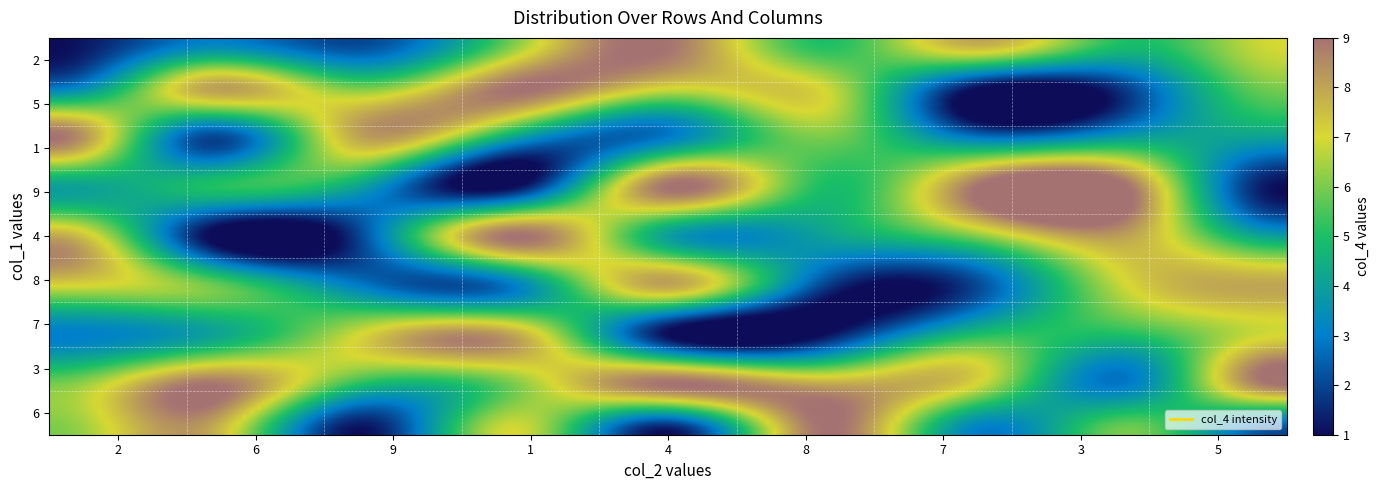

Reading left to right, extract all data points from this chart.

row1: 0=1	1=3	2=2	3=6	4=9	5=5	6=8	7=5	8=7
row2: 0=3	1=8	2=6	3=9	4=7	5=7	6=1	7=2	8=6
row3: 0=9	1=2	2=8	3=4	4=3	5=6	6=3	7=4	8=4
row4: 0=4	1=5	2=4	3=1	4=9	5=5	6=9	7=9	8=1
row5: 0=8	1=1	2=2	3=9	4=4	5=4	6=6	7=8	8=4
row6: 0=7	1=6	2=3	3=3	4=8	5=2	6=2	7=7	8=8
row7: 0=3	1=4	2=7	3=8	4=1	5=1	6=5	7=5	8=7
row8: 0=6	1=9	2=5	3=6	4=9	5=8	6=7	7=3	8=9
row9: 0=6	1=8	2=1	3=7	4=1	5=9	6=3	7=6	8=2